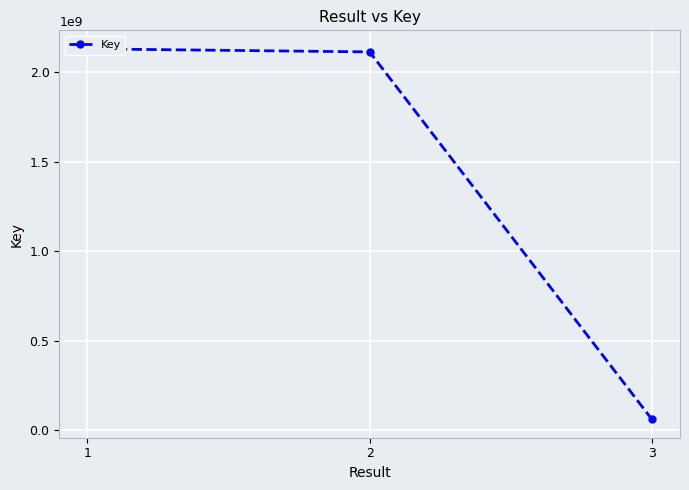

List the labels in order of value, smallest first.

3, 2, 1